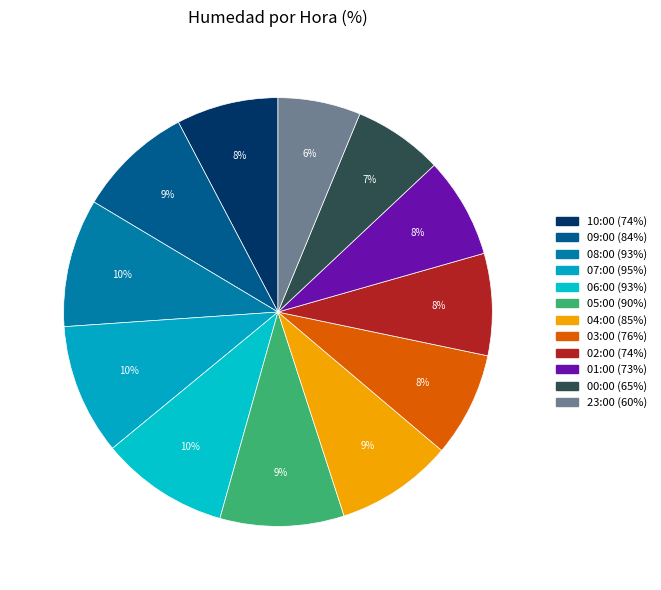

What is the ratio of the value at 07:00 to the value at 09:00?

1.1